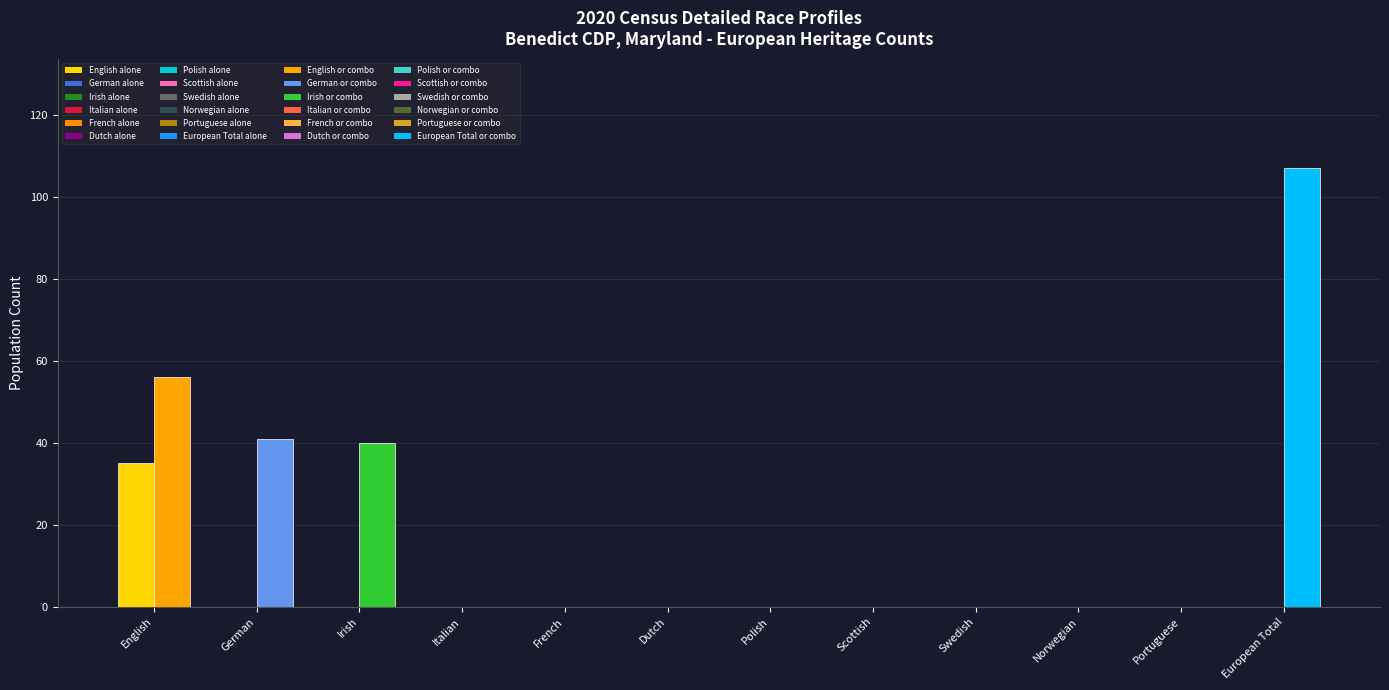

Which label corresponds to the largest value in the chart?

European Total